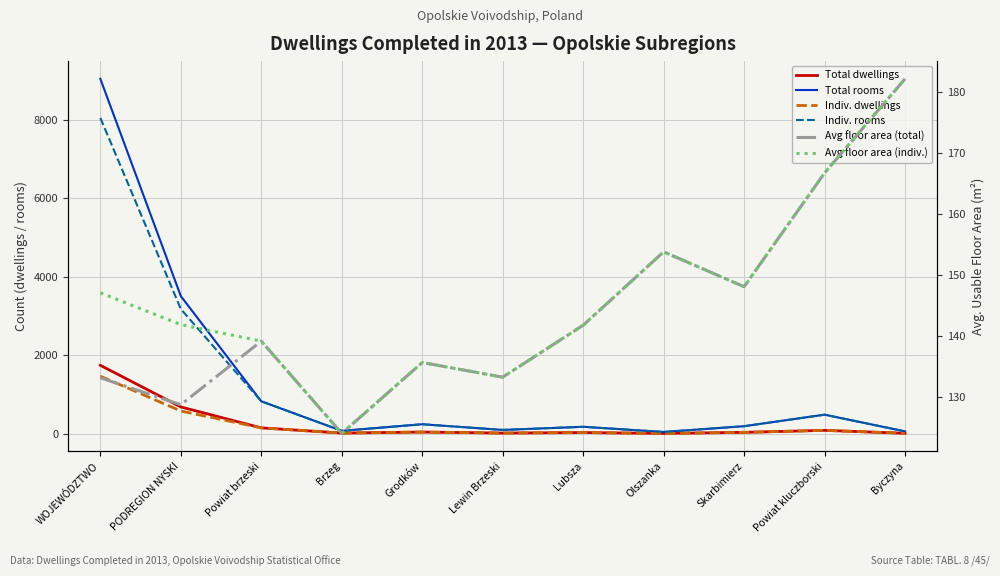

Which category has the highest value in the Total dwellings series?

WOJEWÓDZTWO